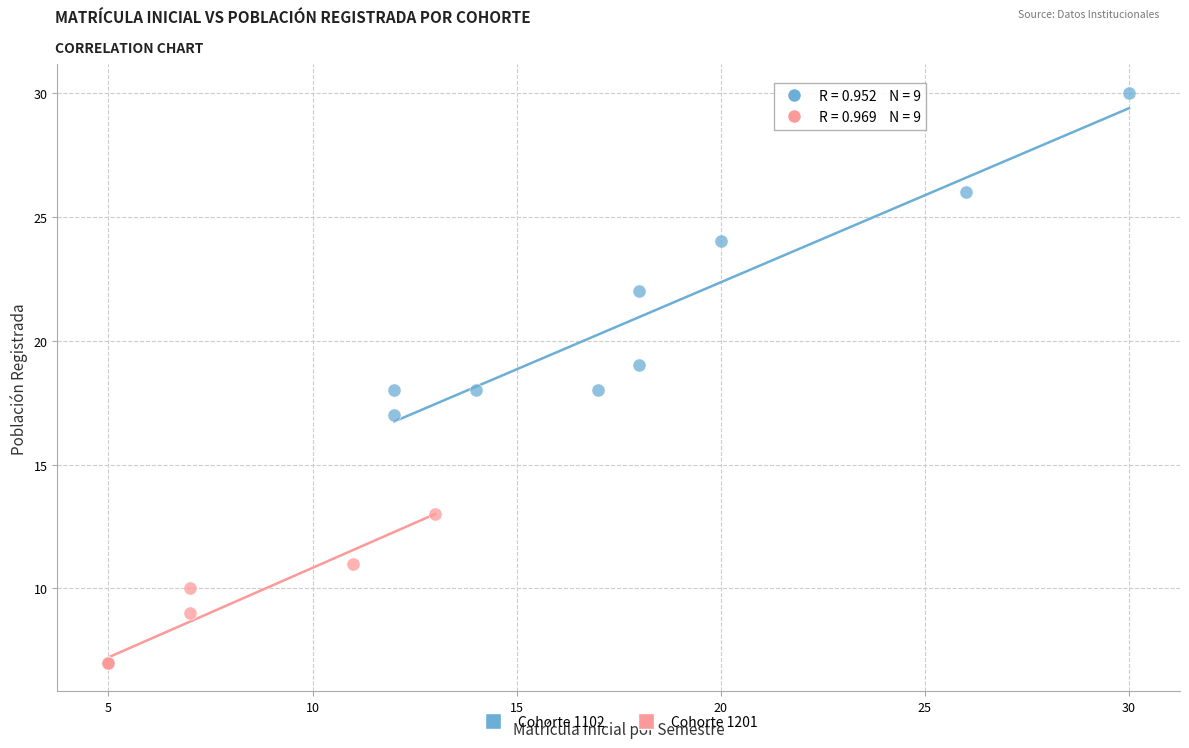

What are all the series names shown in the legend?

Cohorte 1102, Cohorte 1201